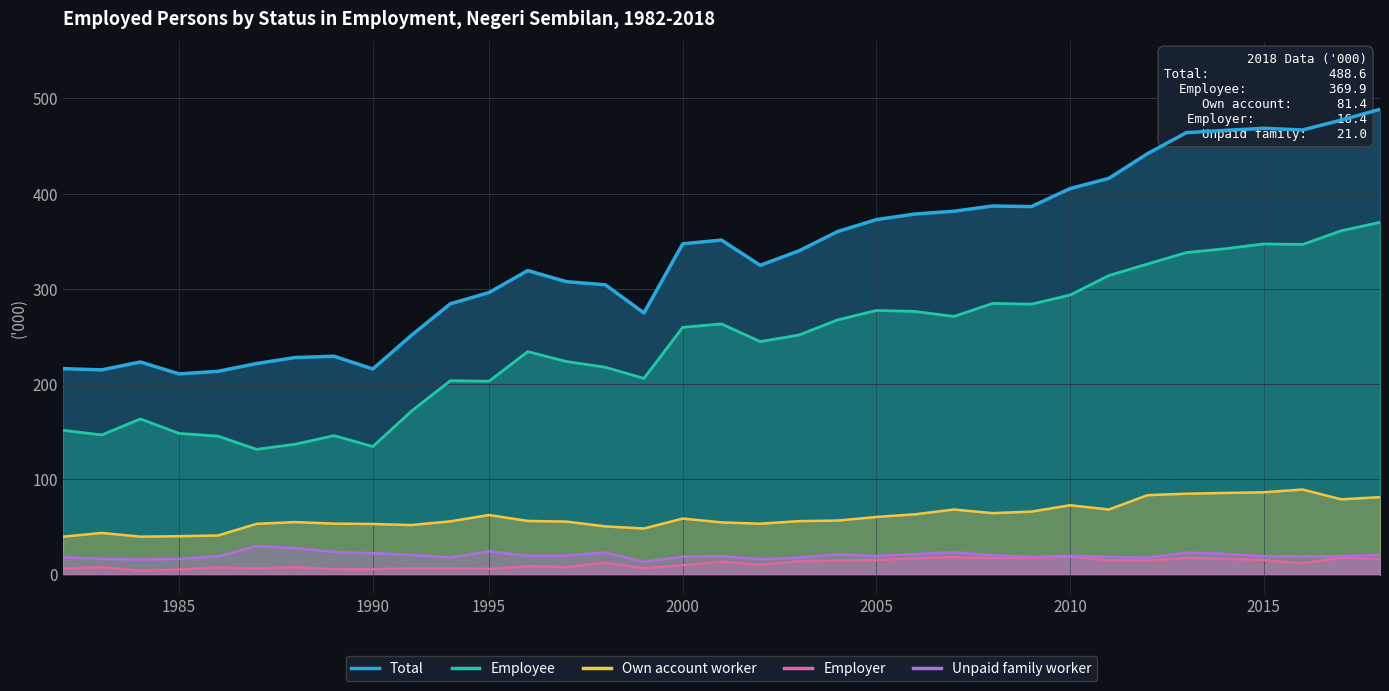

True or false: Unpaid family worker and Employee intersect in this chart.

False